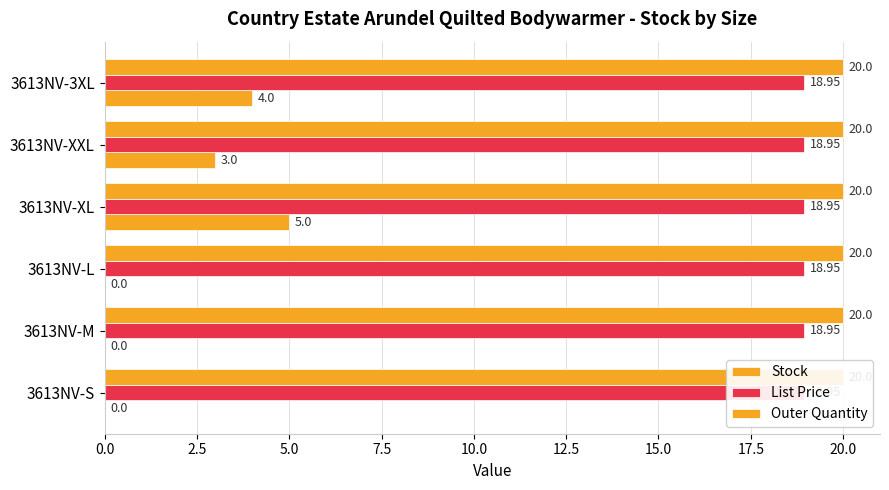

True or false: Outer Quantity has a value of 0.3 at 0.0.

False